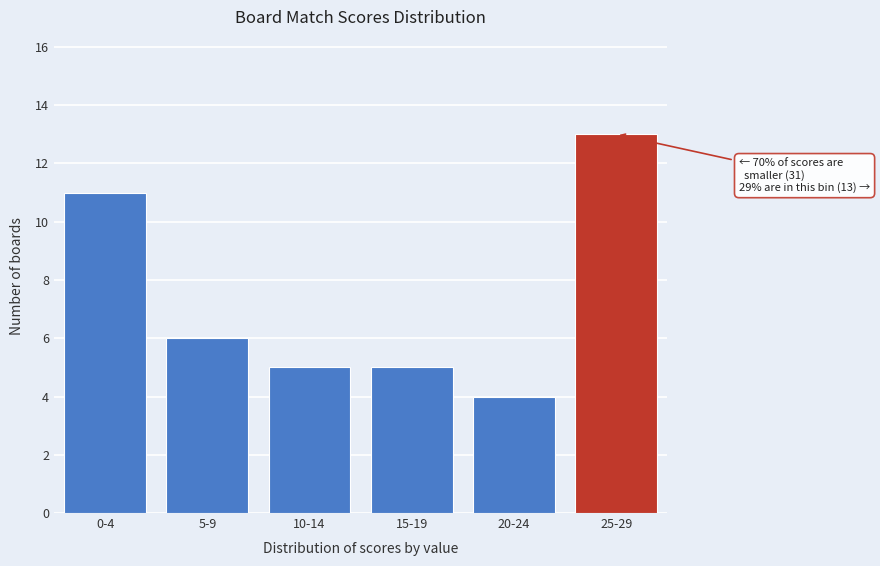

Reading left to right, transcribe all the data shown in this chart.

0-4=11	5-9=6	10-14=5	15-19=5	20-24=4	25-29=13